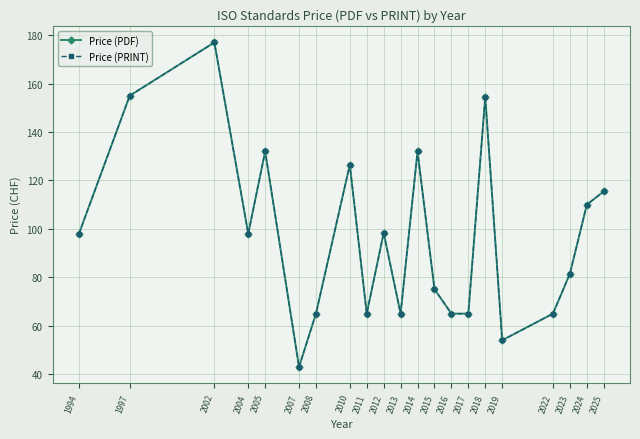

What is the approximate value of Price (PDF) at 2002?

177.0